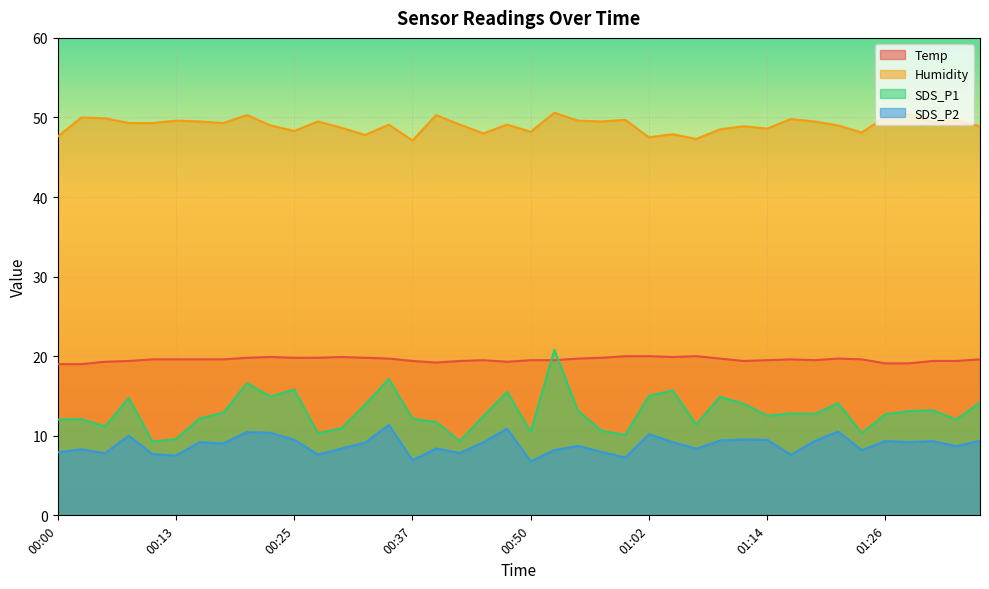

What is the label of the 2nd point from the left?

00:03